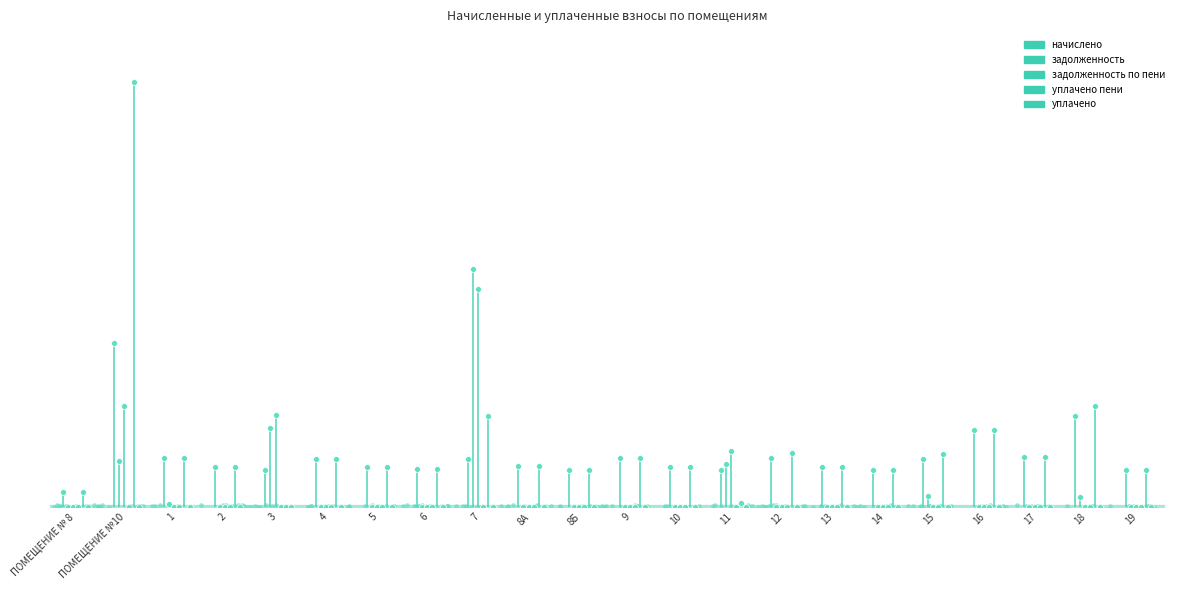

At how many categories does at least one series exceed 869?

1